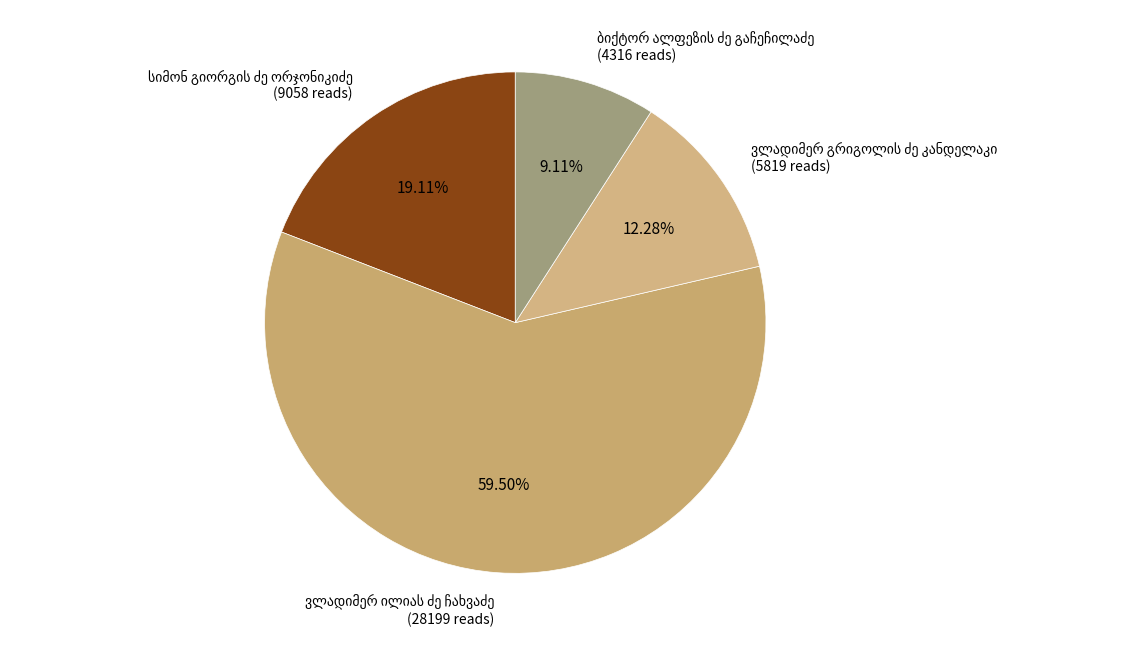

To the nearest percent, what portion does ვლადიმერ გრიგოლის ძე კანდელაკი represent?

12%